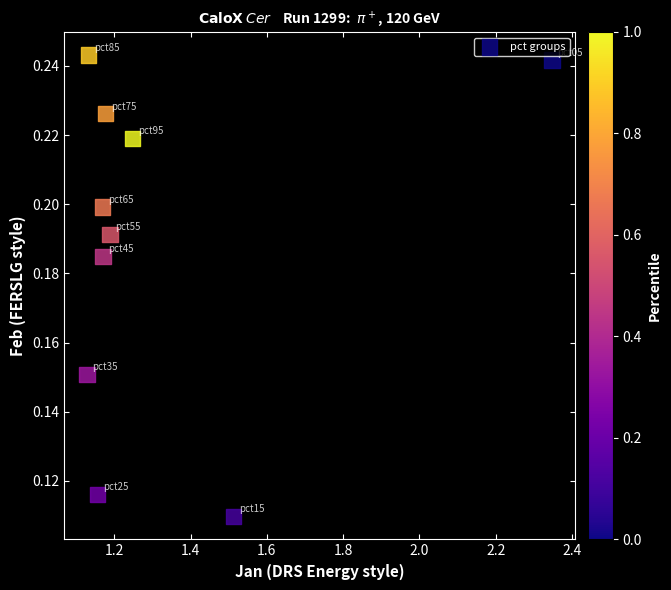

What is the range of X values (max minus min)?

1.2